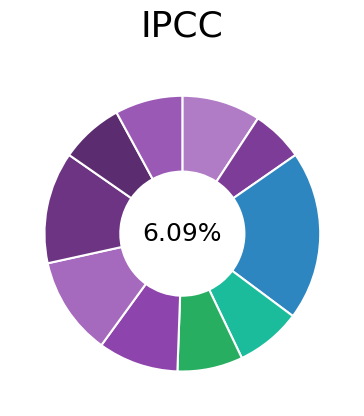

To the nearest percent, what is the difference between the 2 and 7 slice percentages?

5%